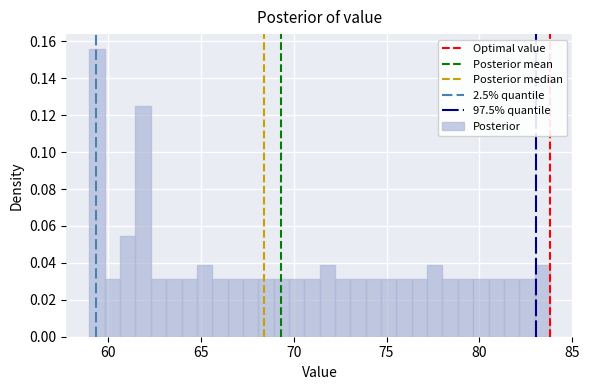

Around what value on the x-axis is the tallest bar? Give the approximate position of its centre, as read against the axis.

59.5